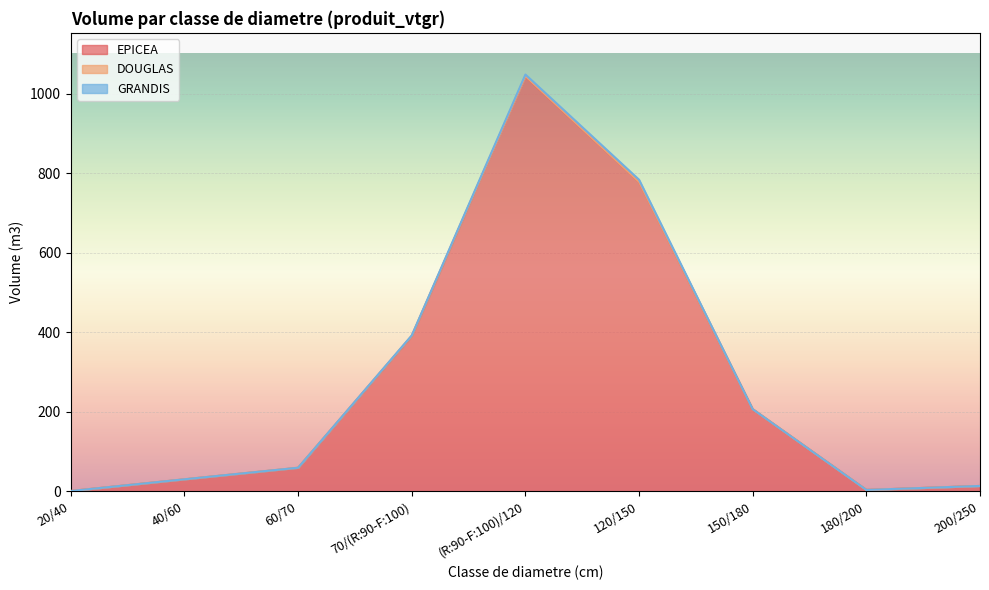

Which series has the largest range (max minus min)?

EPICEA